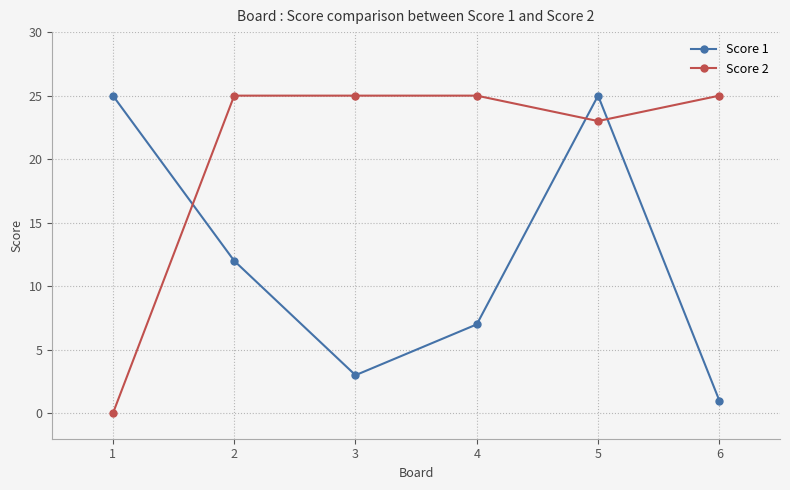

What are all the series names shown in the legend?

Score 1, Score 2